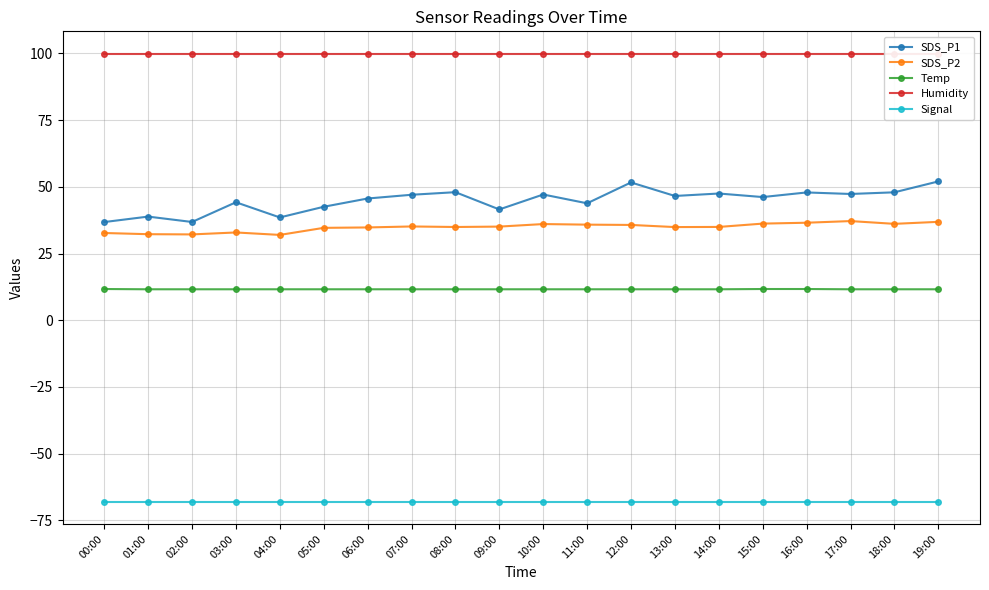

True or false: Signal has a value of -33.3 at 05:00.

False